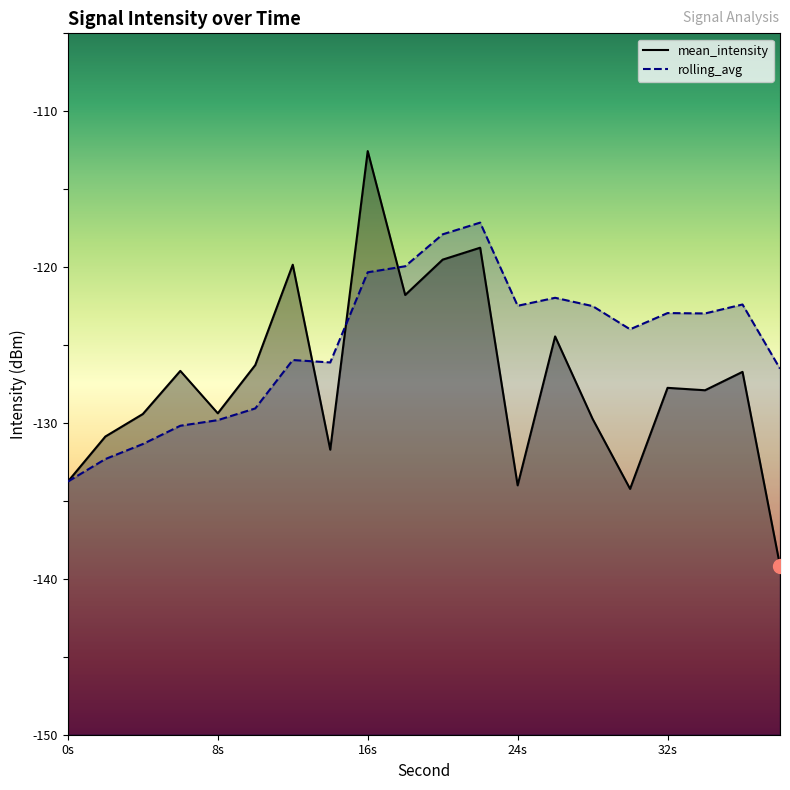

Where is the first local maximum for rolling_avg?

12